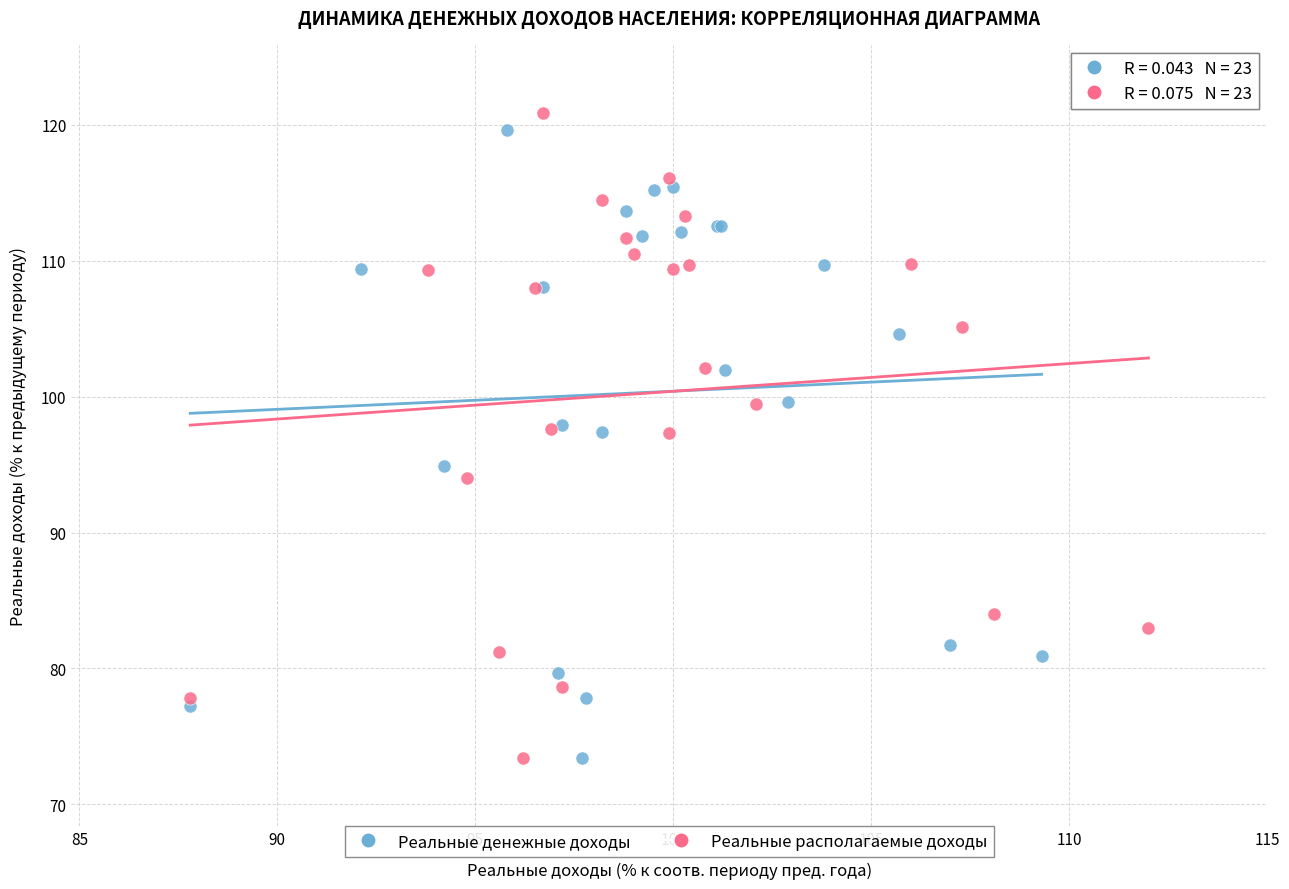

Which series contains the highest Y value?

Реальные располагаемые доходы